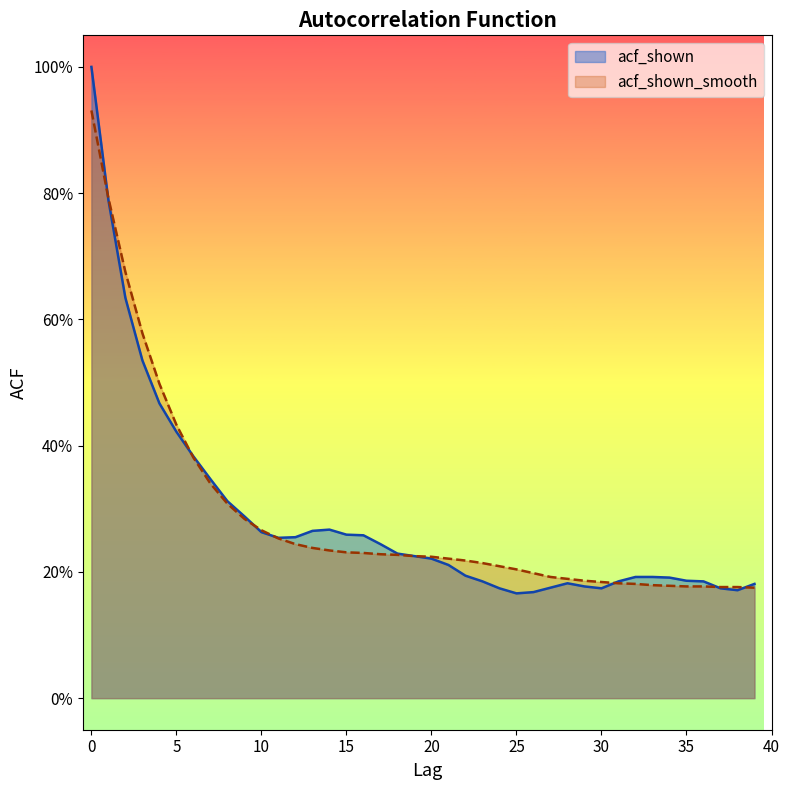

How many interior local peaks does the acf_shown series have?

2